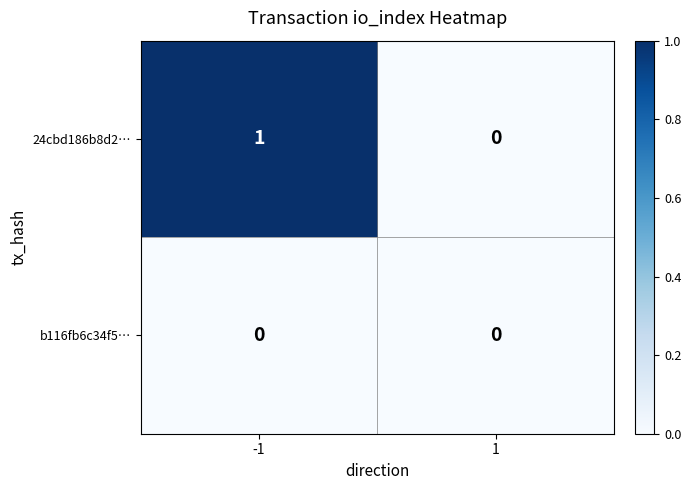

What is the greatest value displayed?

1